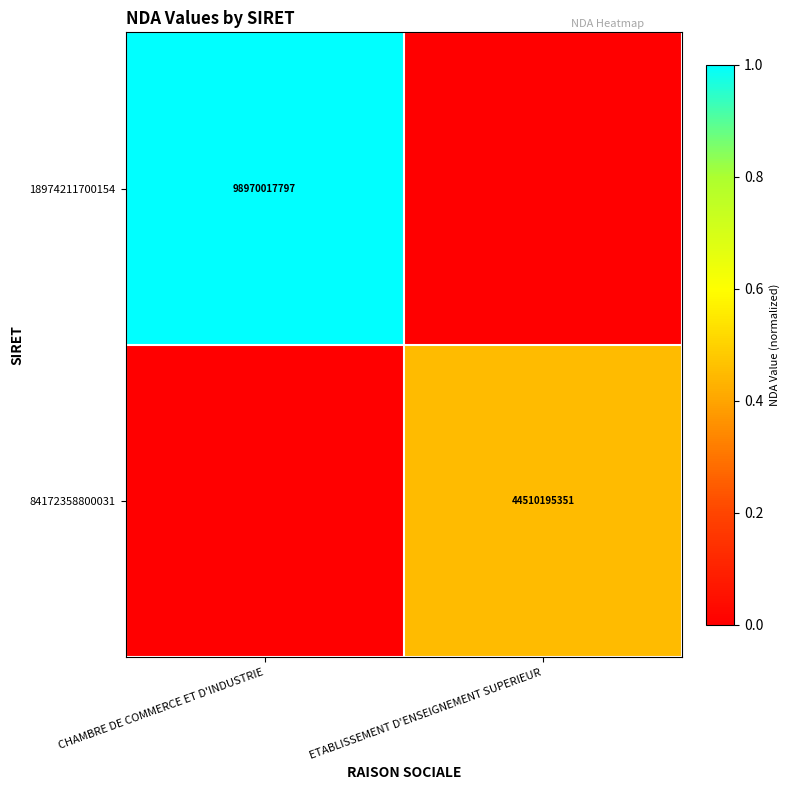

True or false: 18974211700154 has a value of 41334534703 at CHAMBRE DE COMMERCE ET D'INDUSTRIE.

False